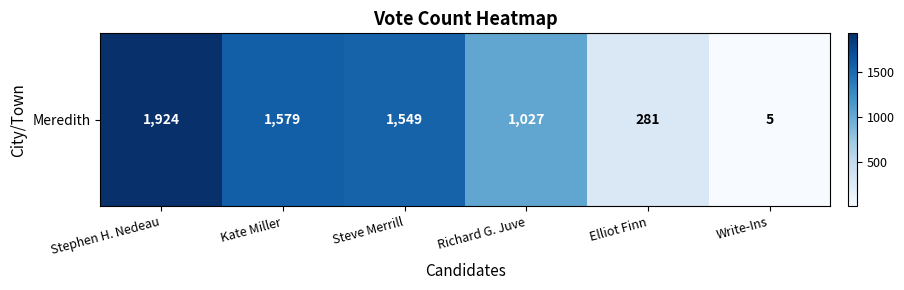

What is the smallest value displayed?

5